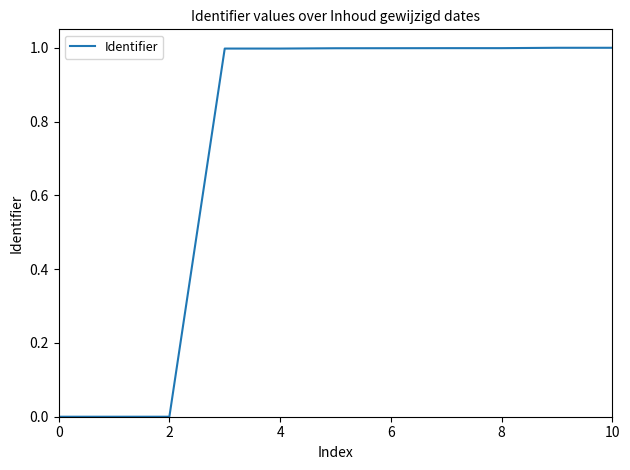

What is the difference between the maximum and minimum values?

1.0